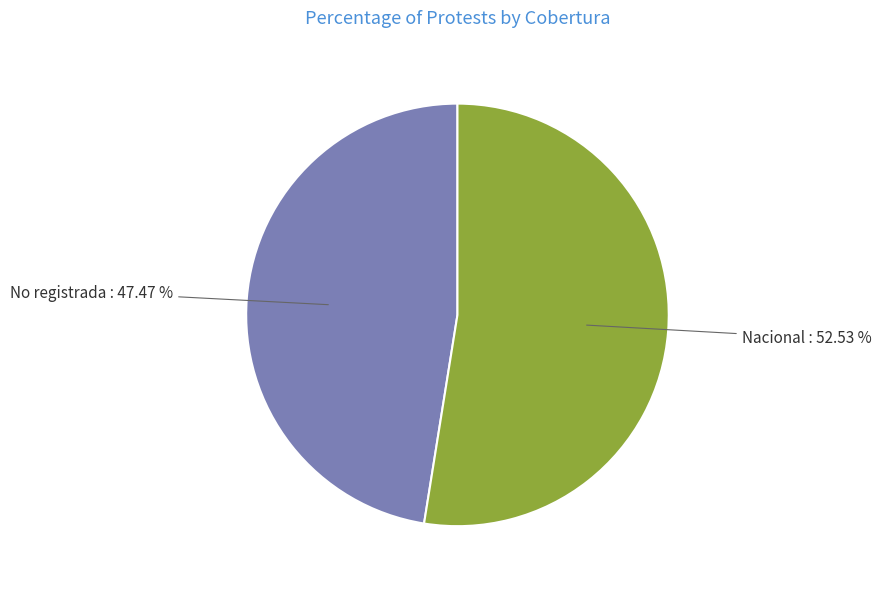

To the nearest percent, what portion does Nacional represent?

53%